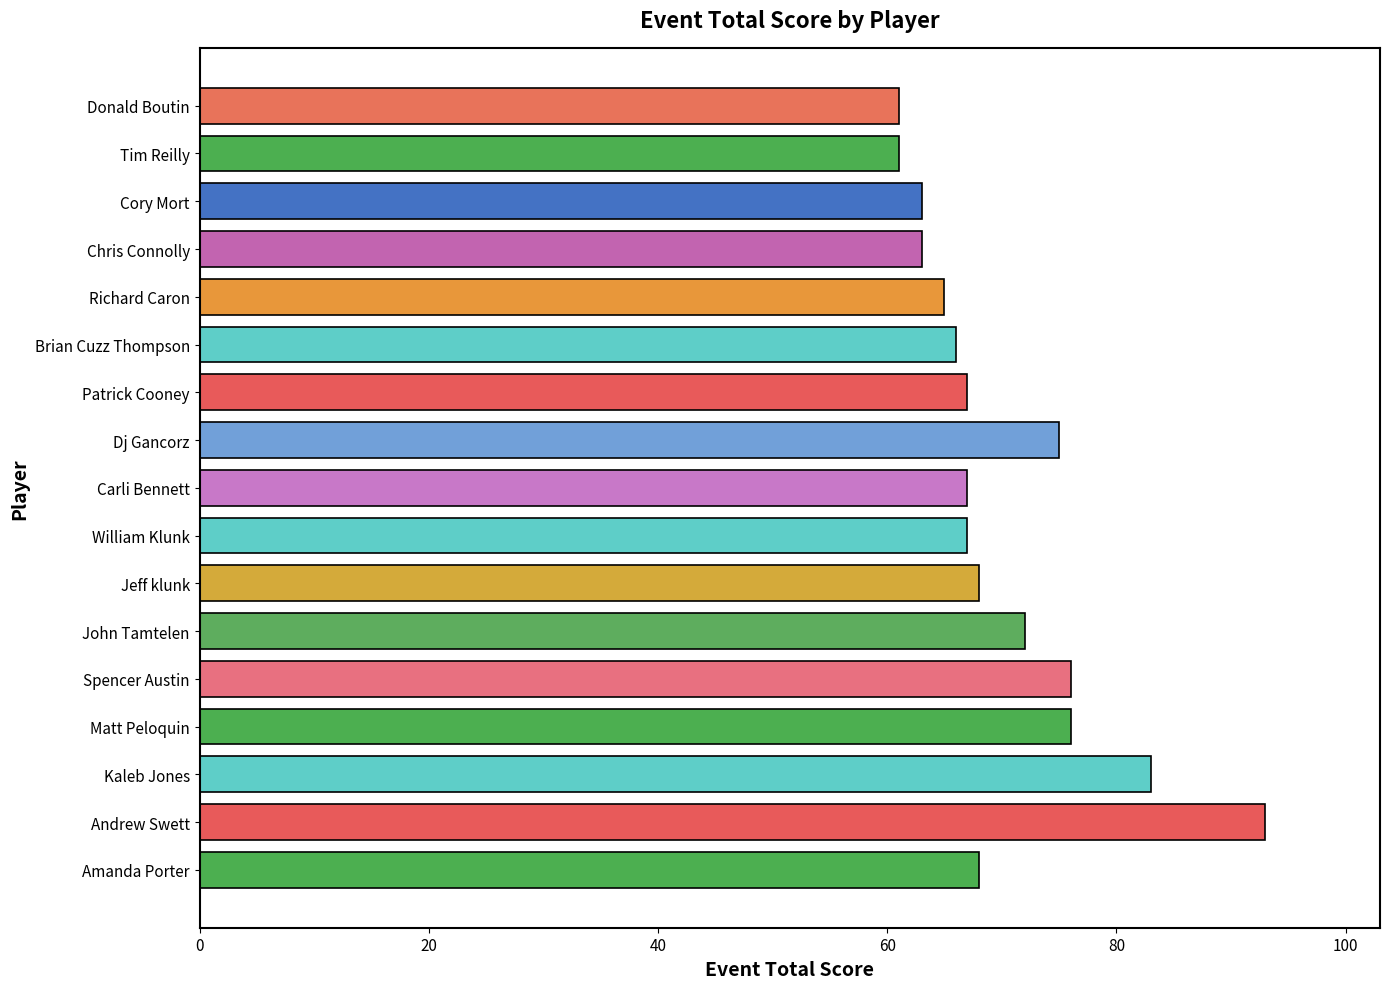

Read the value at Richard Caron.

65